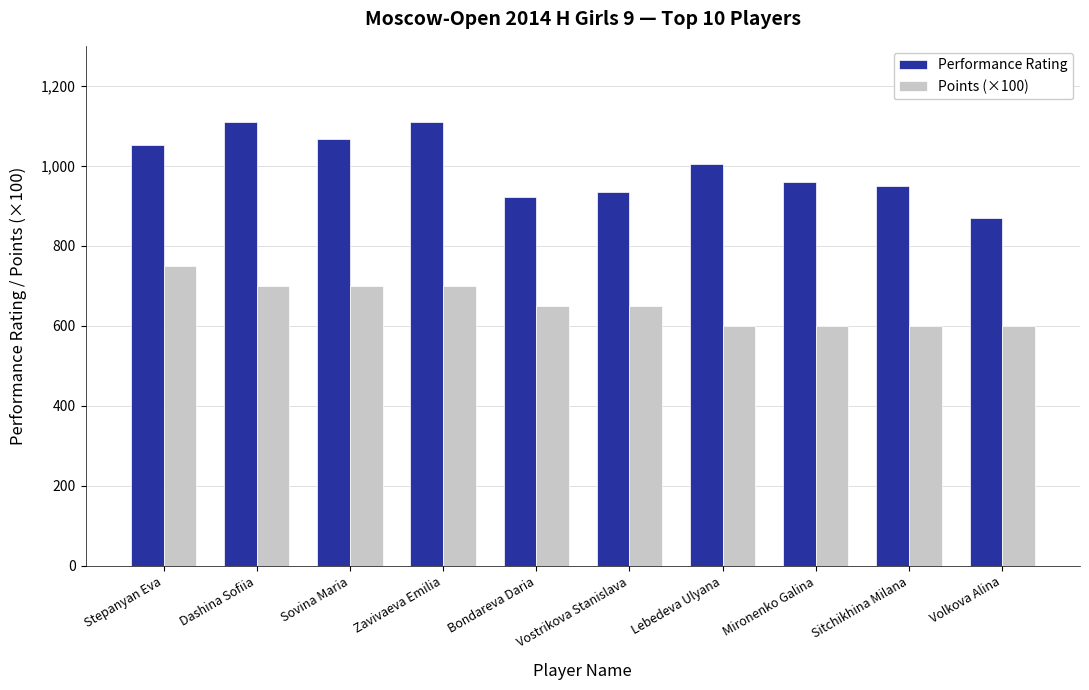

Which series changed the most between Zavivaeva Emilia and Bondareva Daria?

Performance Rating